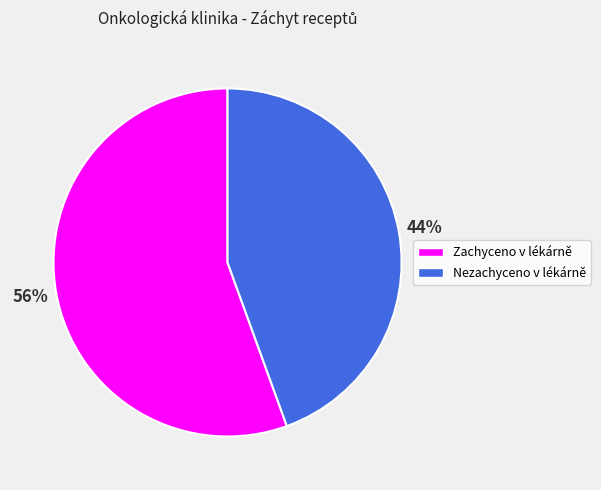

Rank the categories by value from lowest to highest.

Nezachyceno v lékárně, Zachyceno v lékárně